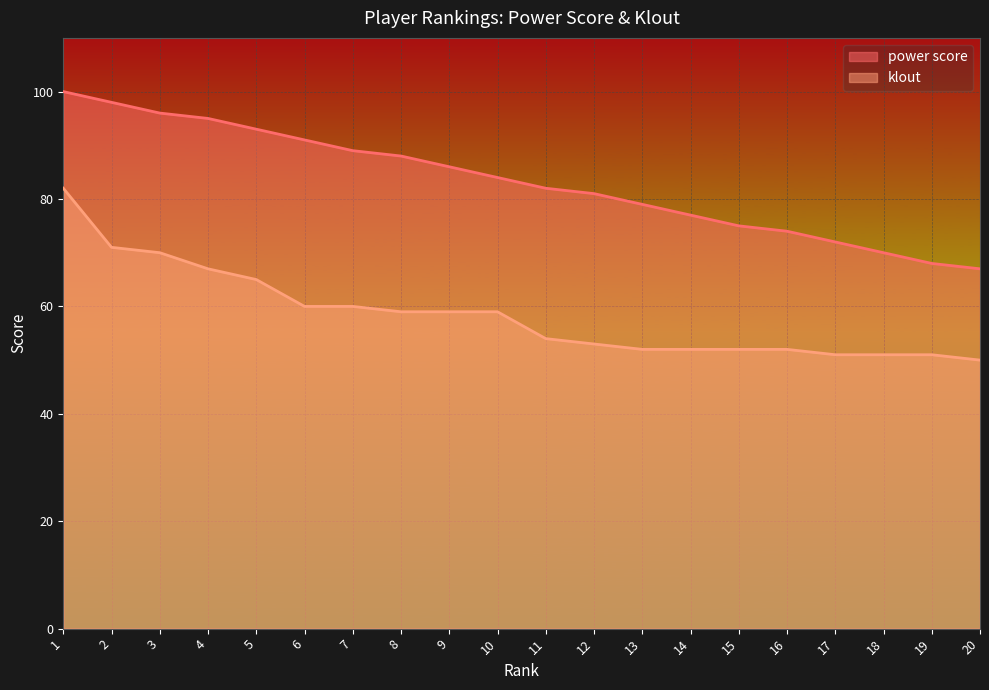

How many lines are shown in the chart?

2